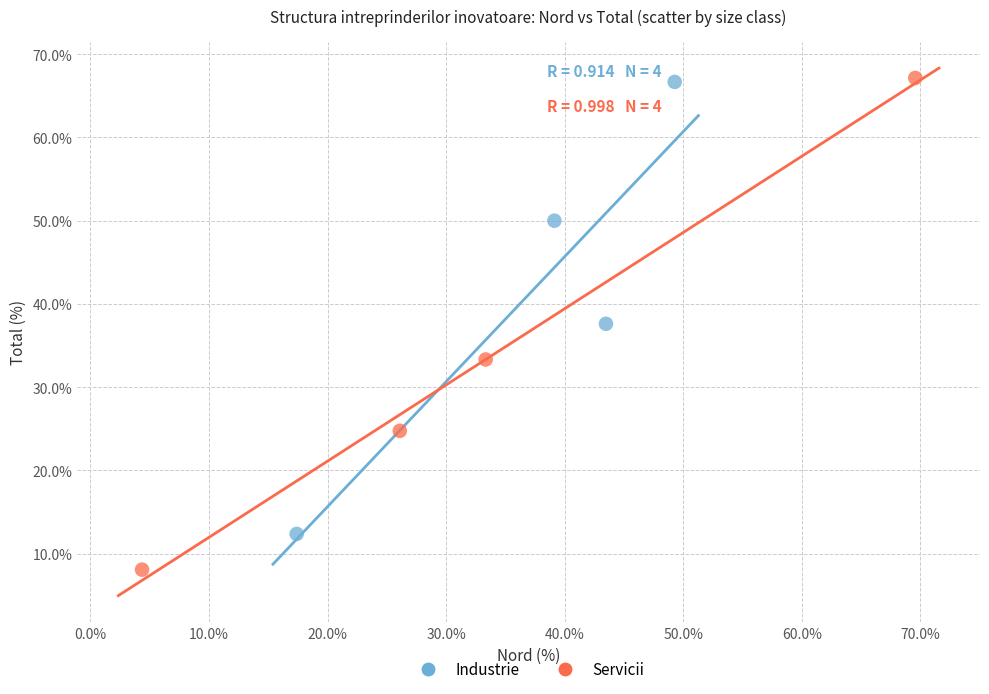

Which series has the widest spread of Y values?

Servicii